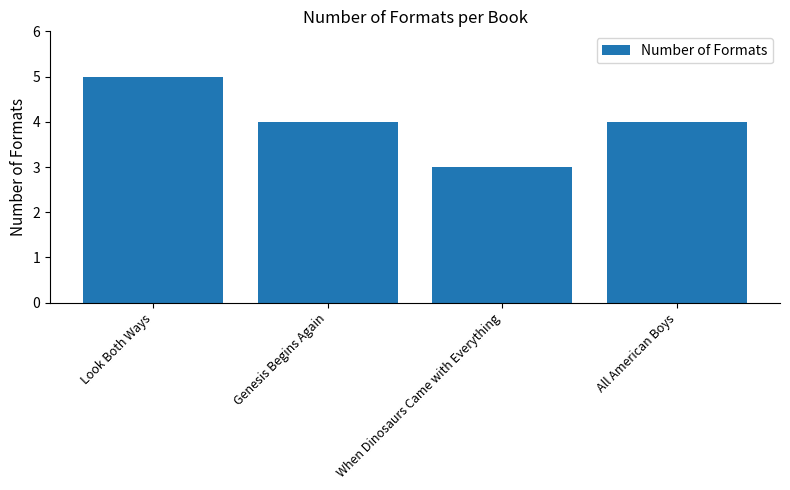

Count the number of categories in the chart.

4